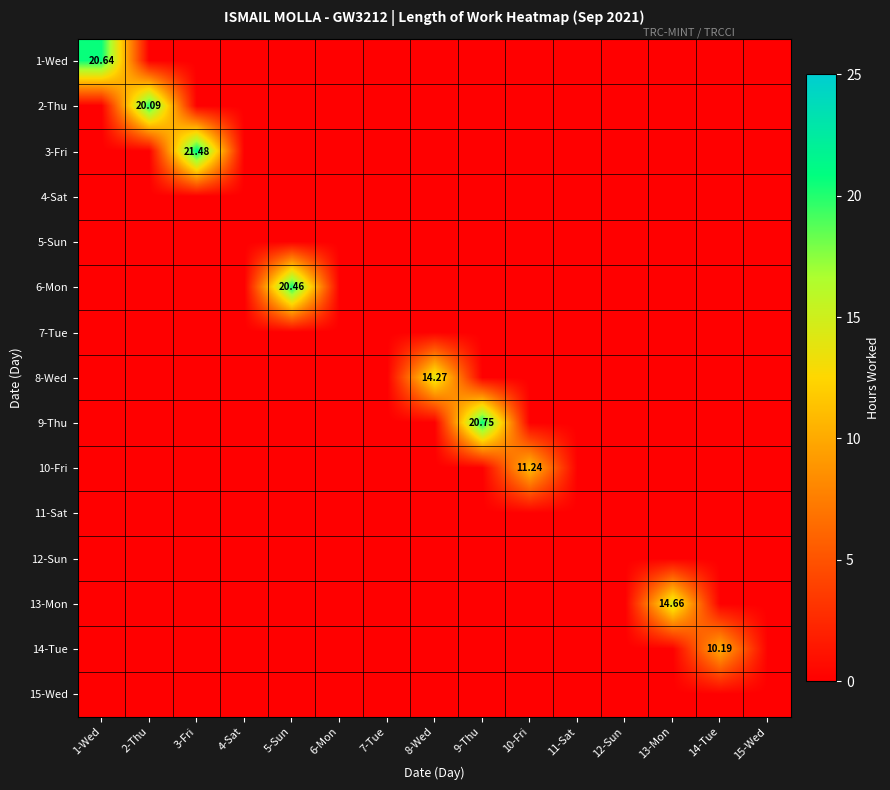

List the labels in order of 9-Thu value, largest first.

9-Thu, 1-Wed, 2-Thu, 3-Fri, 4-Sat, 5-Sun, 6-Mon, 7-Tue, 8-Wed, 10-Fri, 11-Sat, 12-Sun, 13-Mon, 14-Tue, 15-Wed